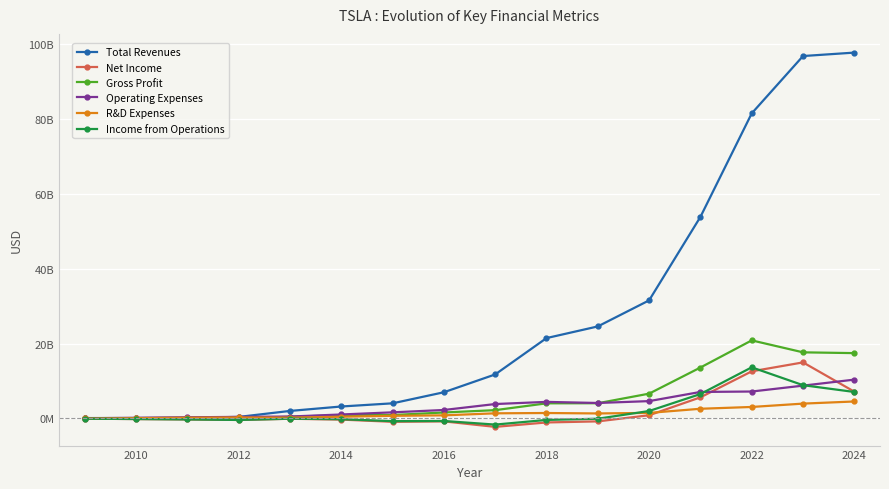

What is the difference between the second highest and minimum values in the Total Revenues series?

96661057000